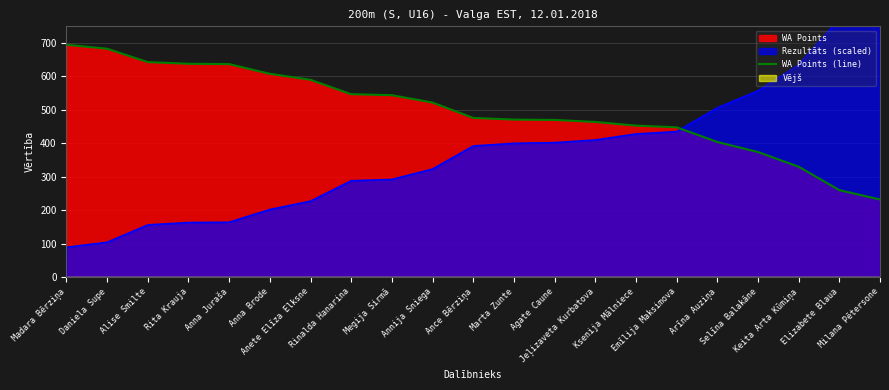

True or false: the data shows 232 at Milana Pētersone.

True